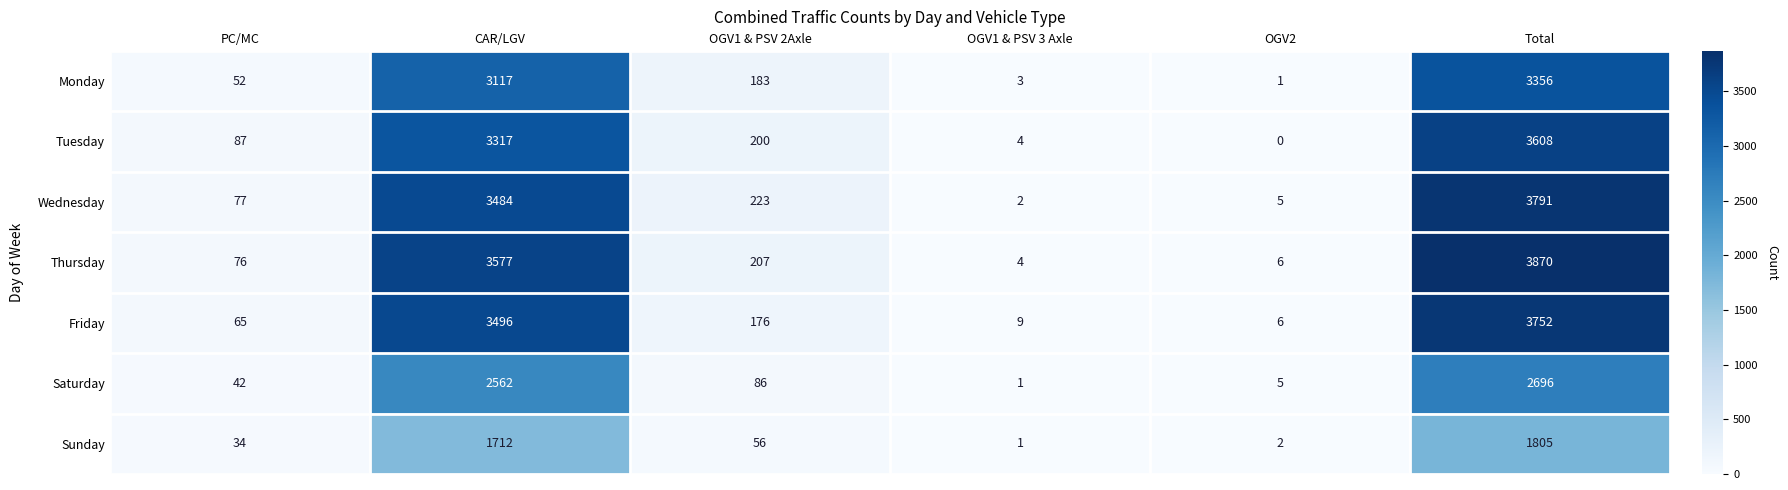

At which category does the chart reach its peak across all series?

Total